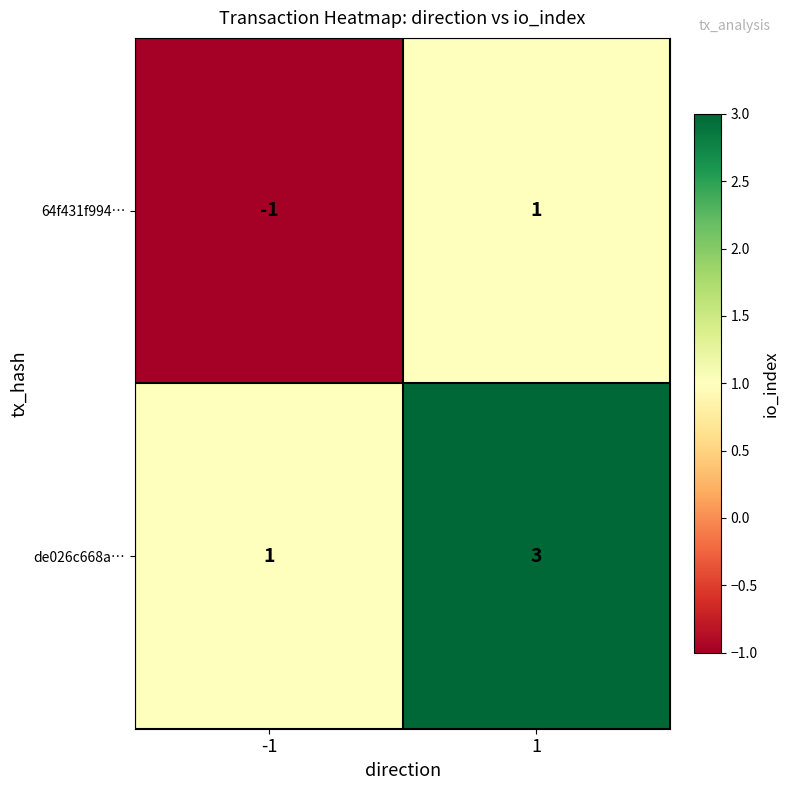

Is the value of de026c668a… at 1 greater than the value of 64f431f994… at -1?

Yes